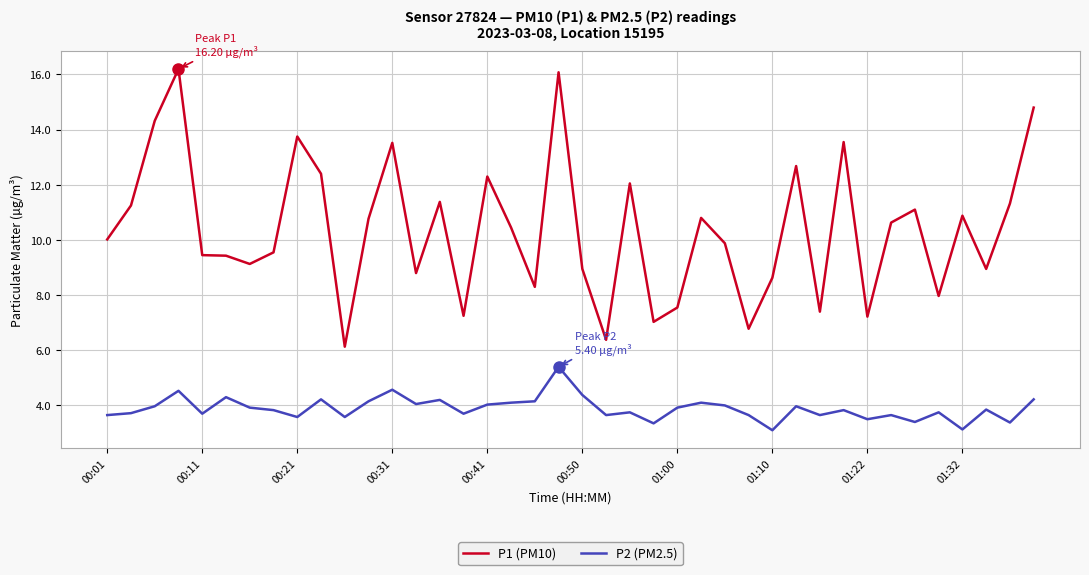

Which series has the largest total across all categories?

P1 (PM10)